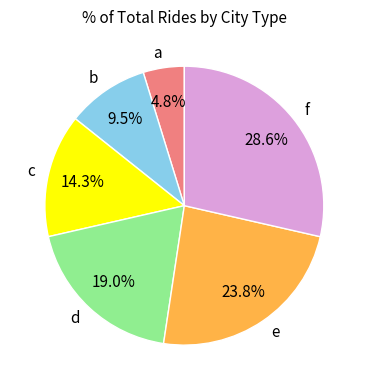

Is there any slice that represents more than half of the pie?

No